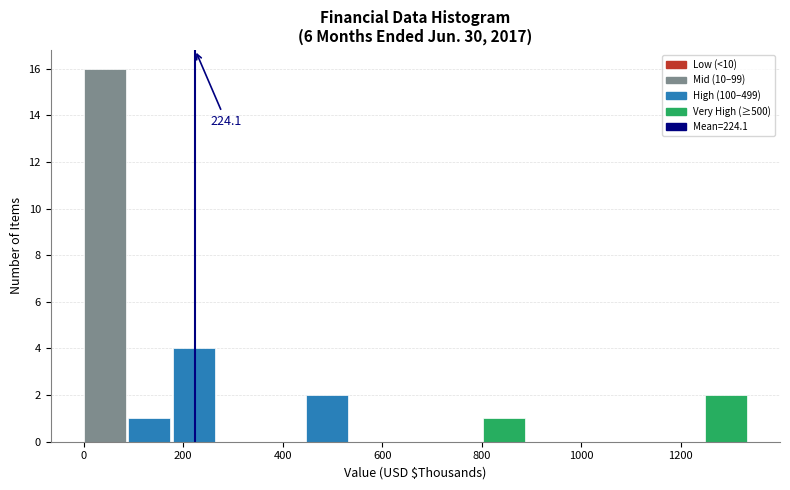

Over which range of the x-axis is the bar tallest?

0 to 80